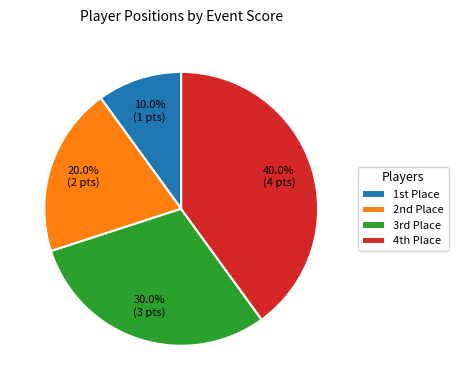

Which slice is the smallest?

1st Place